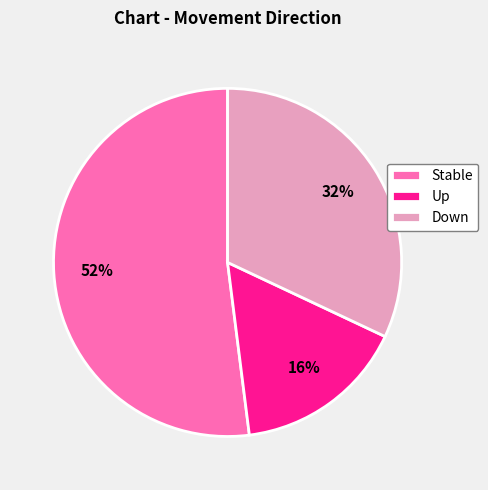

To the nearest percent, what portion does Stable represent?

52%